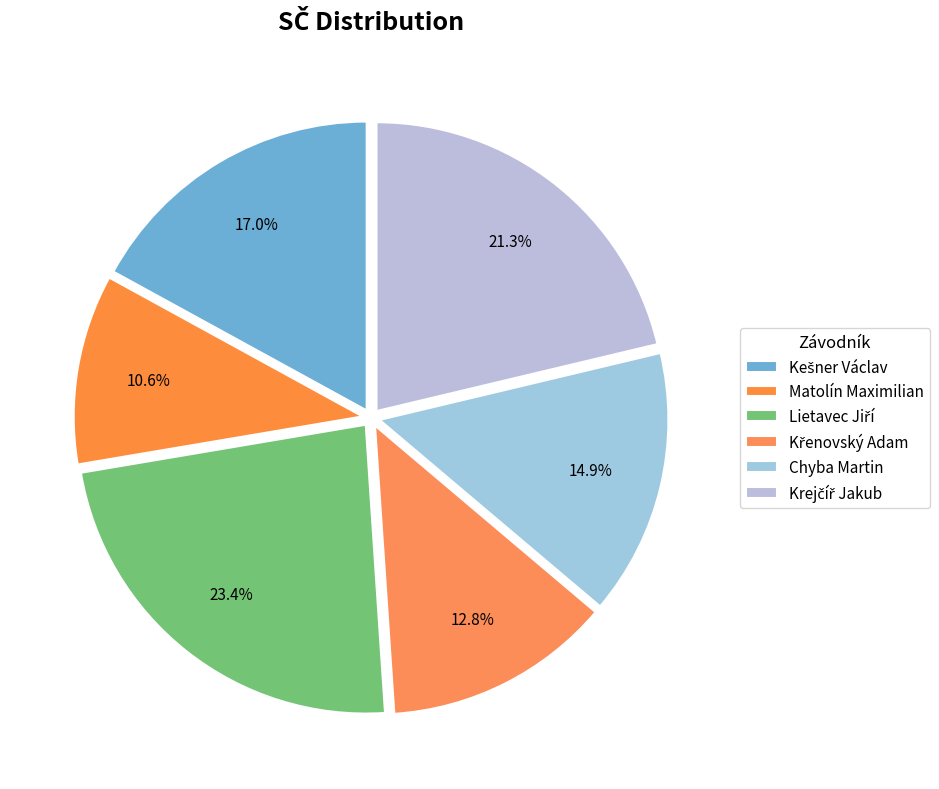

How many segments does this pie chart have?

6